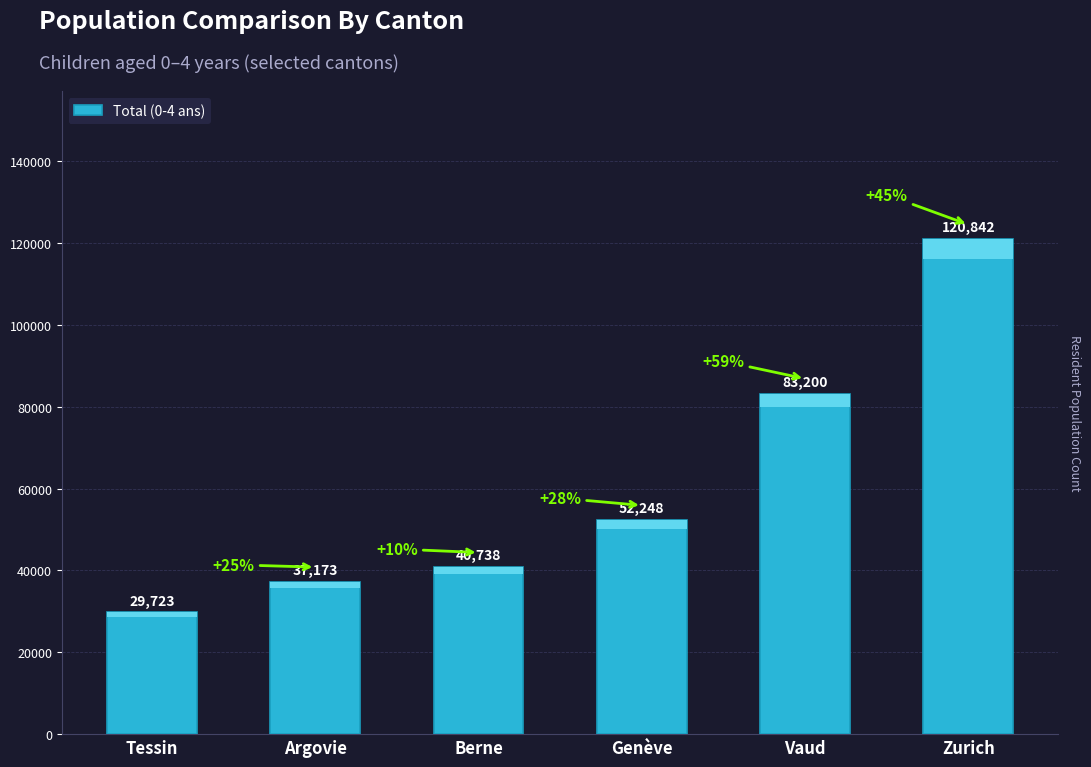

What position from the left is Zurich?

6